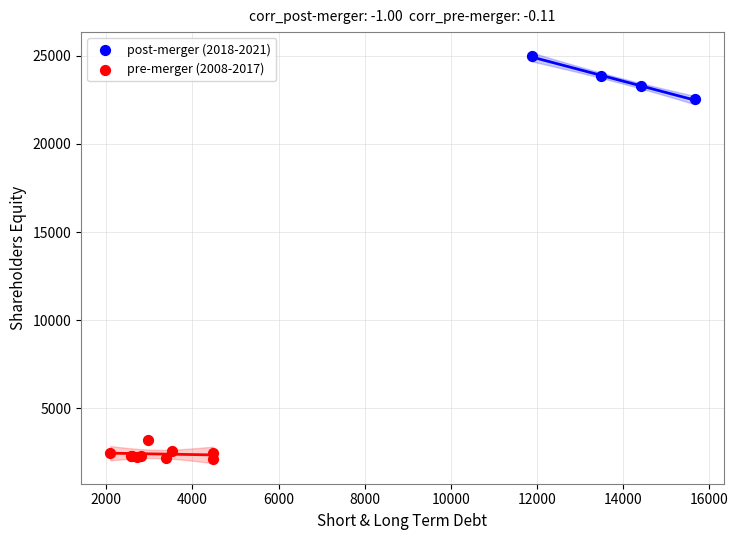

Which series has the largest Y range (max minus min)?

post-merger (2018-2021)